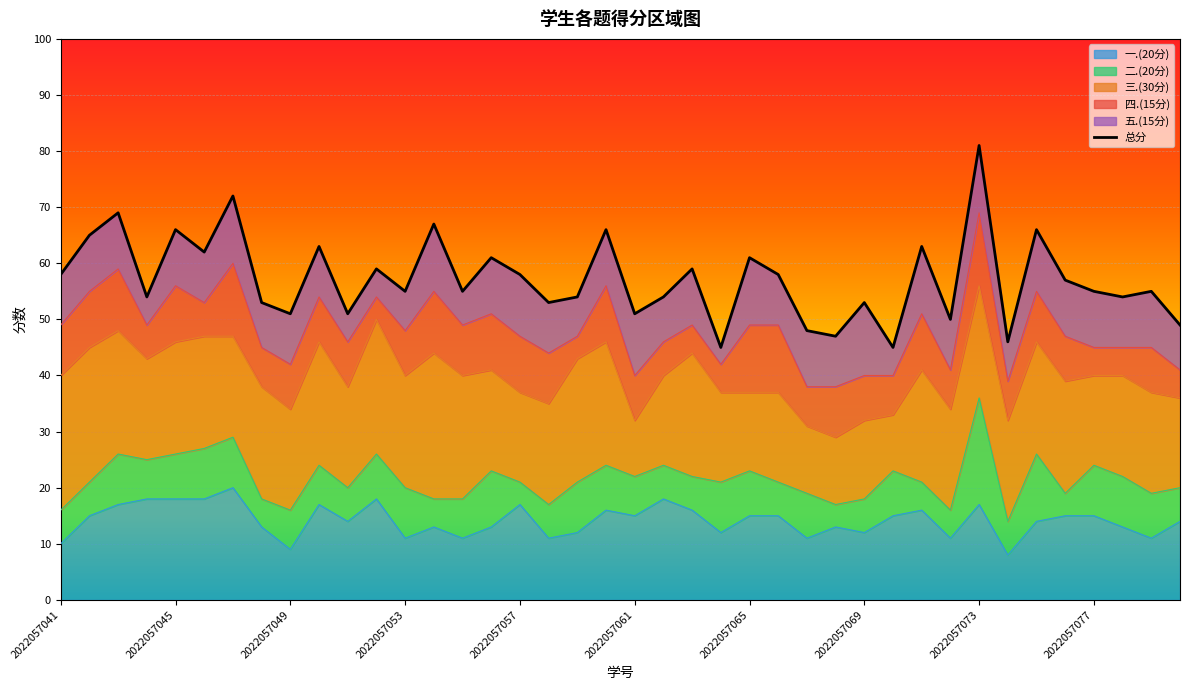

How many lines are shown in the chart?

1